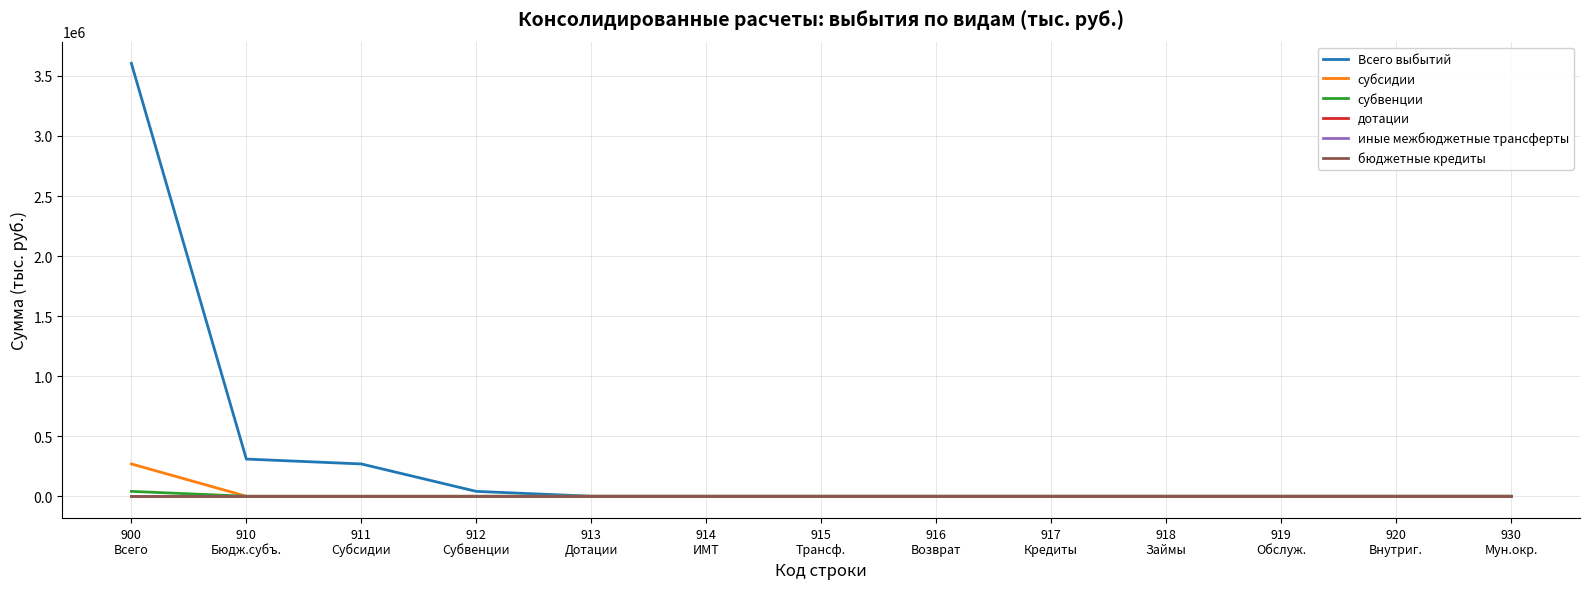

Does the chart display data point markers on the line(s)?

No